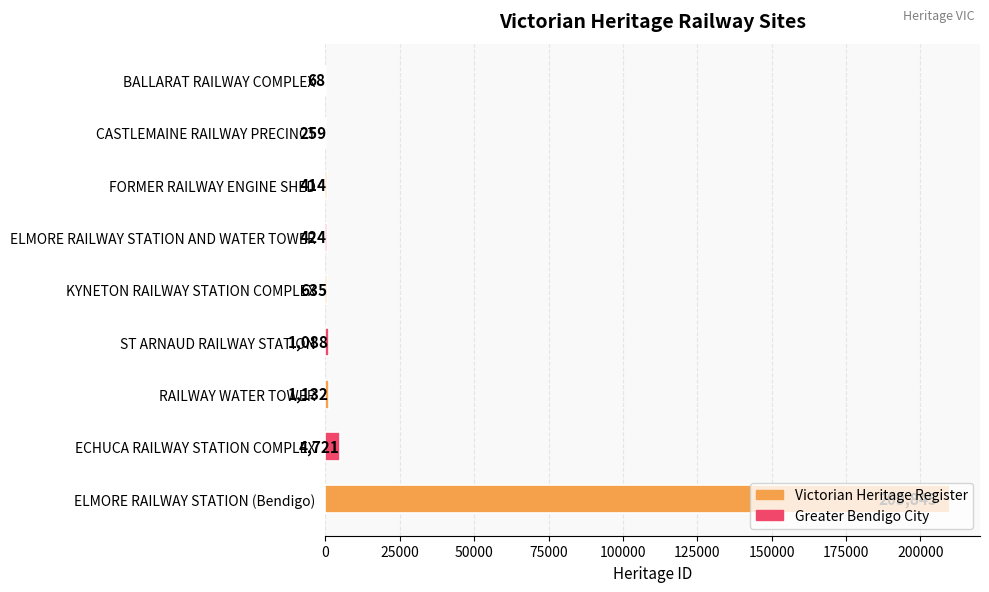

What is the change in value from CASTLEMAINE RAILWAY PRECINCT to FORMER RAILWAY ENGINE SHED?

+155